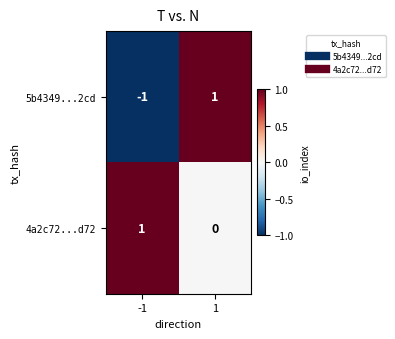

Rank the series at 1 from highest to lowest value.

5b4349...2cd, 4a2c72...d72